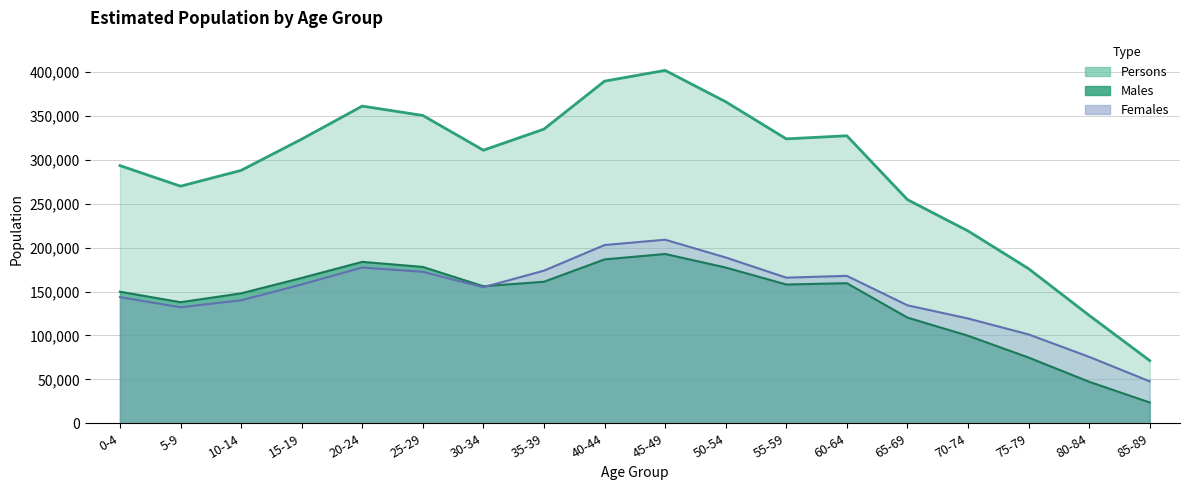

What is the value of the Persons point at the 17th from the left?

122936